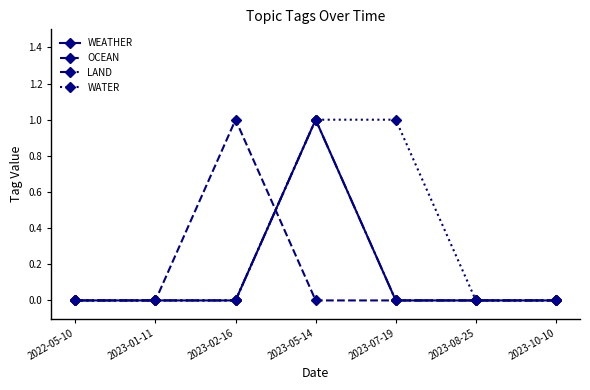

Is this an area chart (filled region under the line)?

No